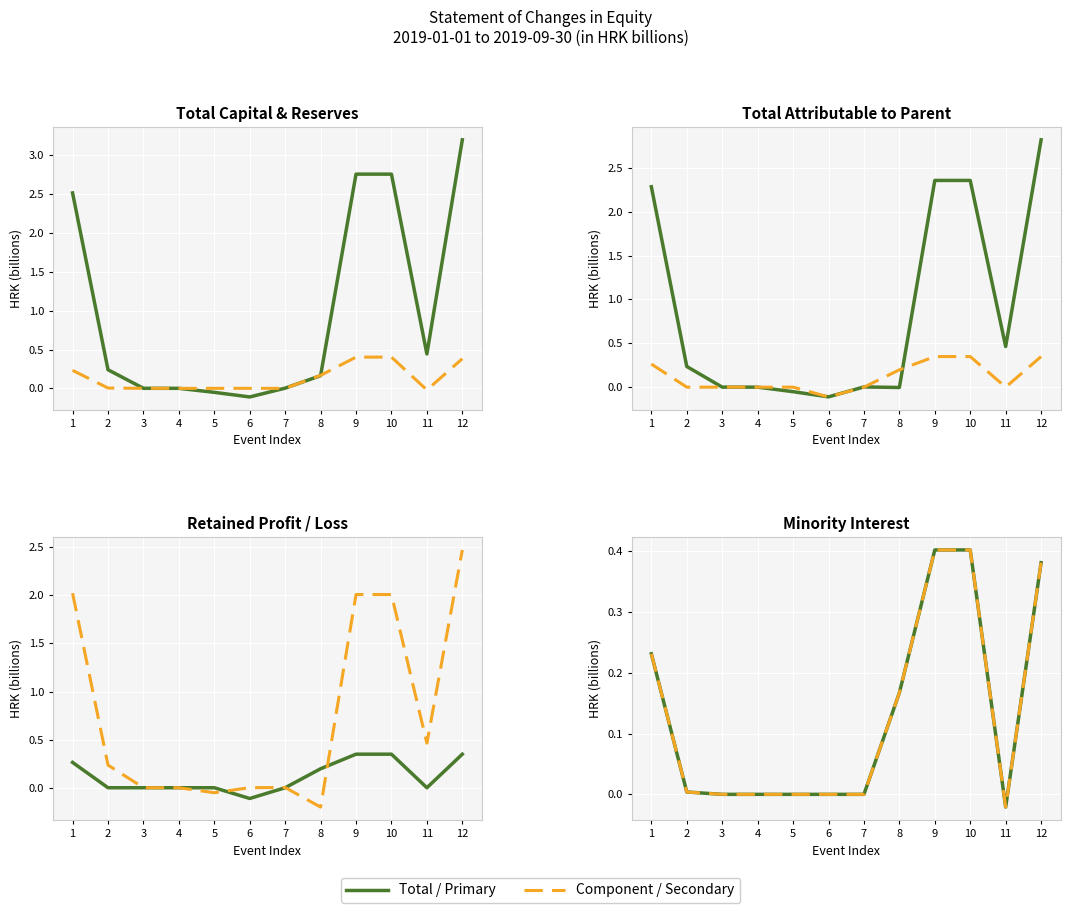

True or false: Component / Secondary has more than 0 interior local peaks.

False